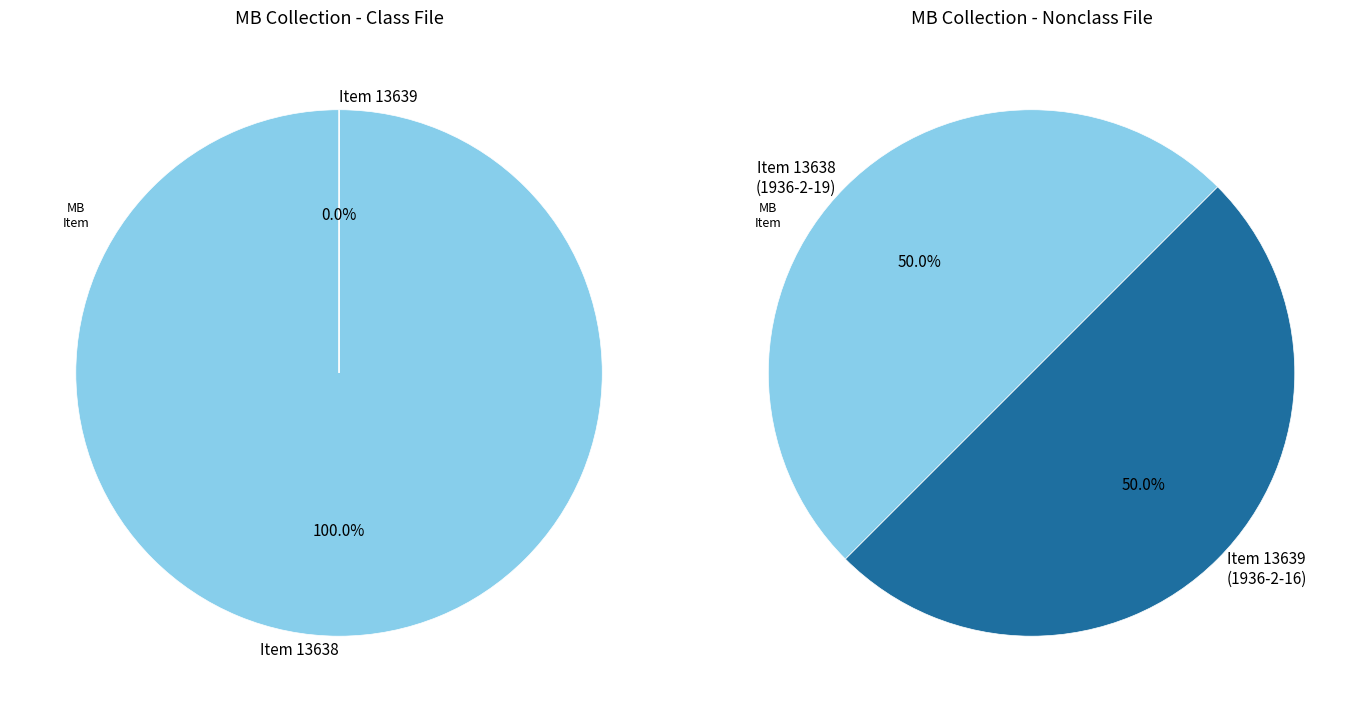

Count the number of slices in the pie.

2